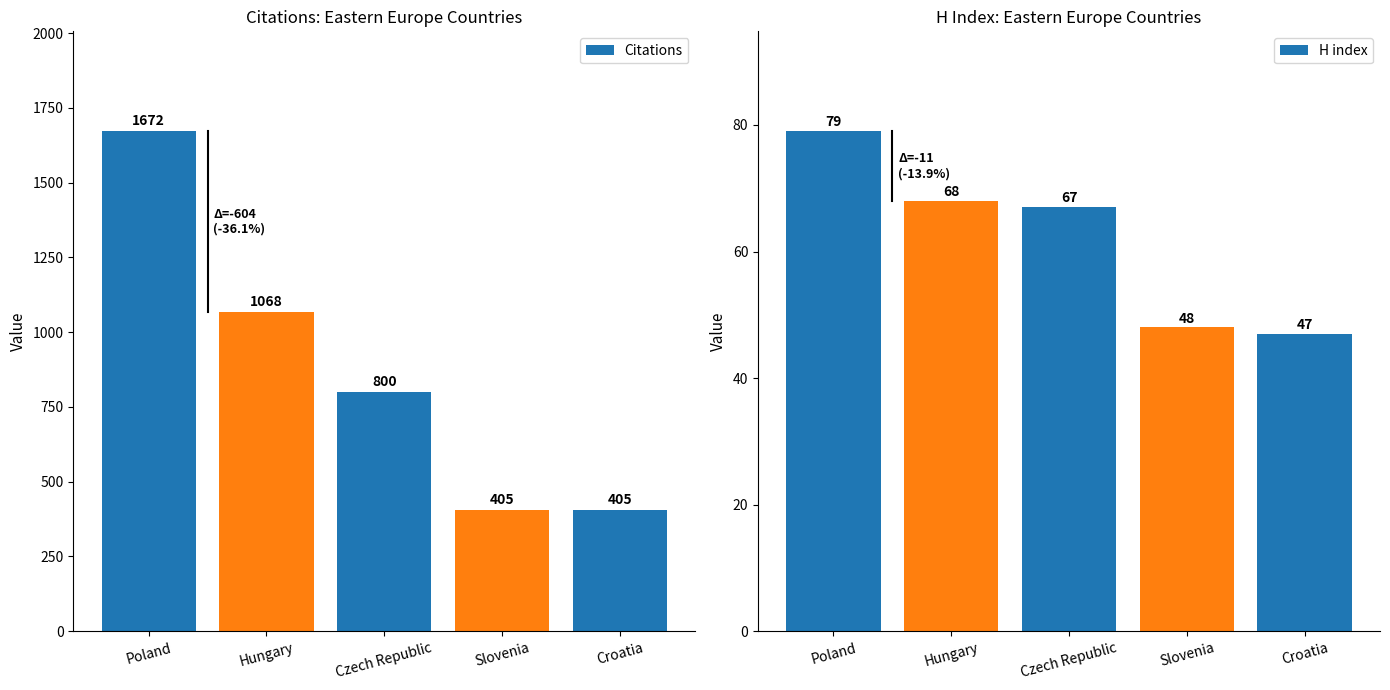

Which series changed the most between Hungary and Croatia?

Citations